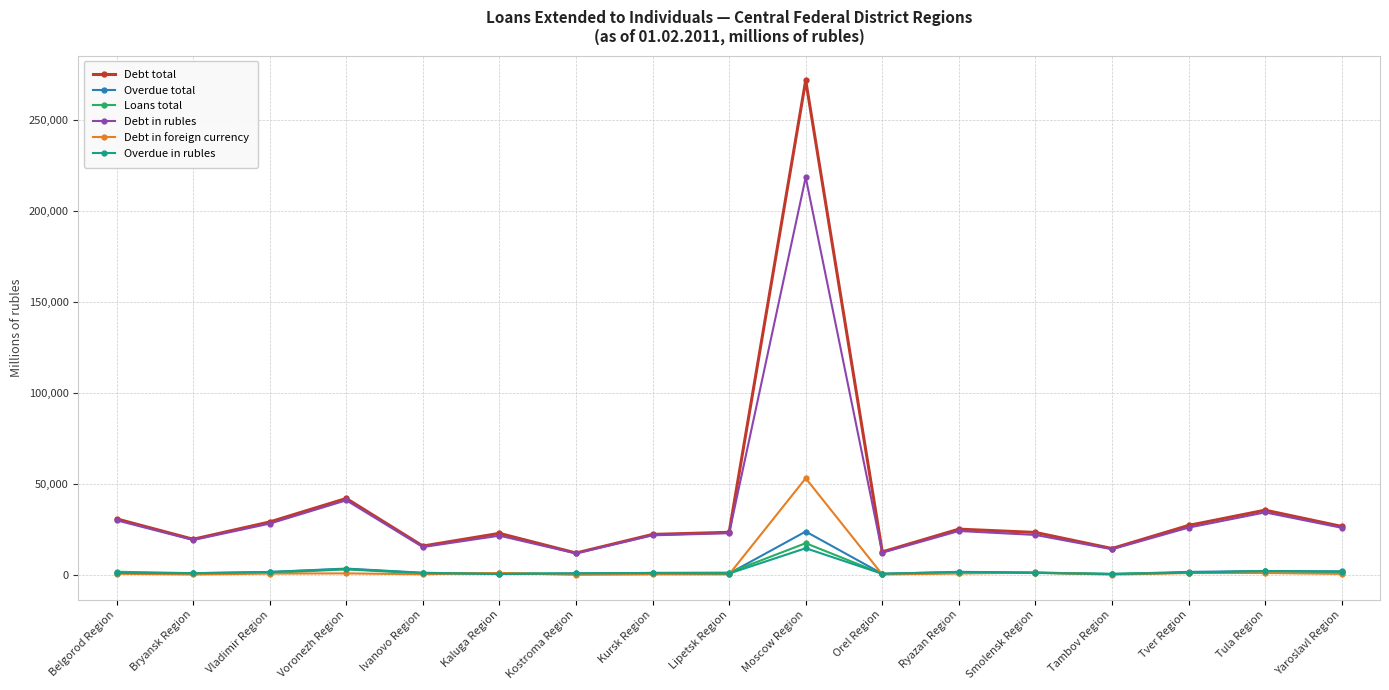

What is the label of the 17th point from the left?

Yaroslavl Region